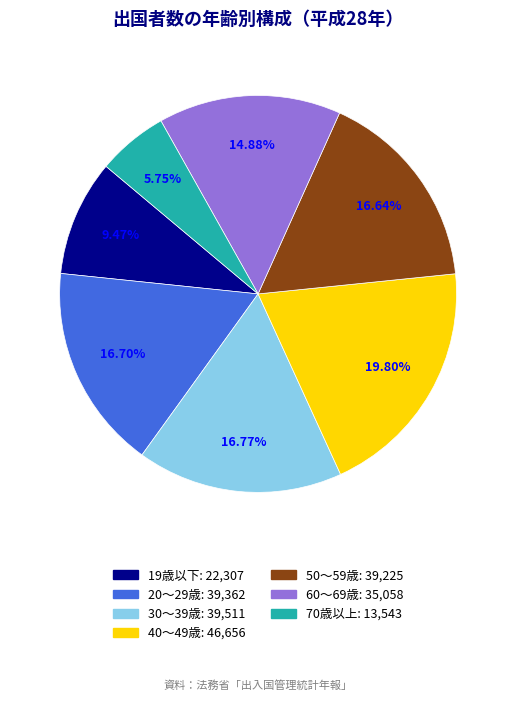

To the nearest percent, what is the difference between the 40～49歳 and 20～29歳 slice percentages?

3%